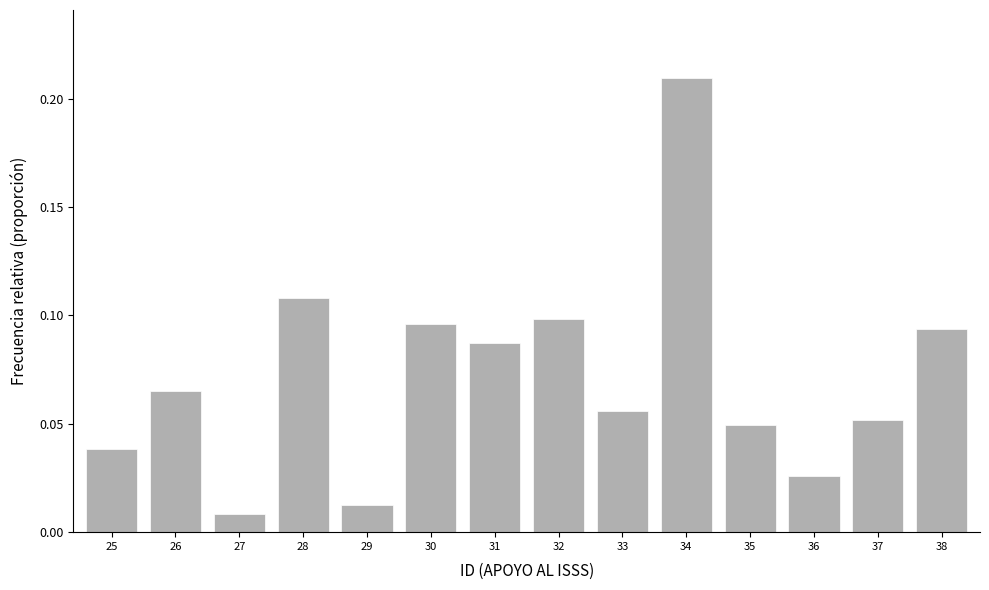

List the labels in order of value, largest first.

34, 28, 32, 30, 38, 31, 26, 33, 37, 35, 25, 36, 29, 27